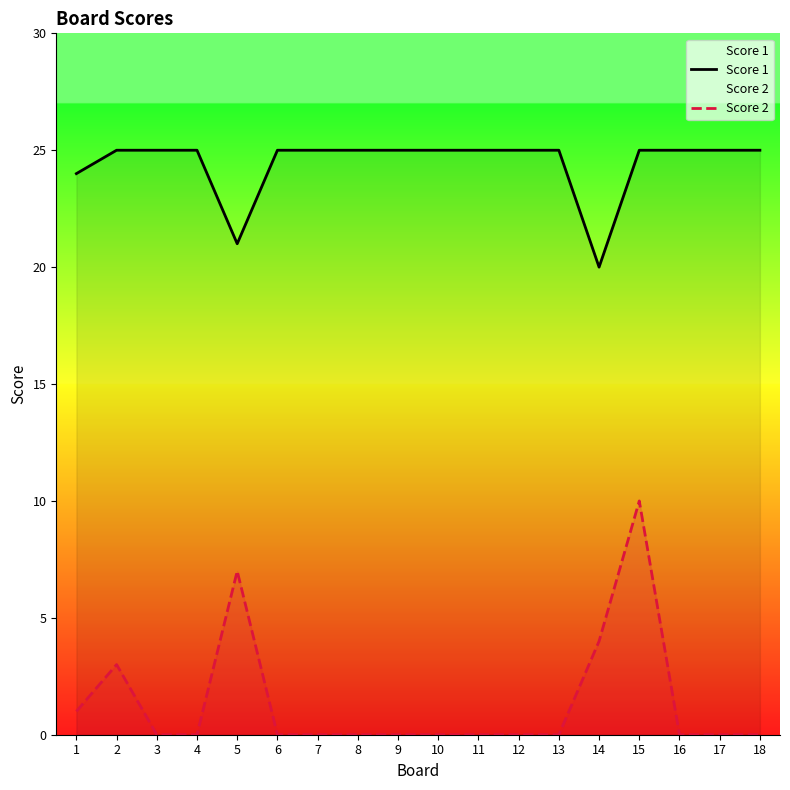

Which label corresponds to the largest value in the chart?

2